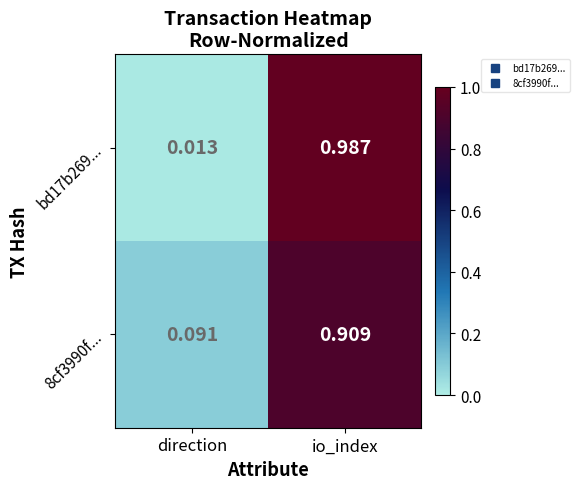

Which category has the highest value in the 8cf3990f... series?

io_index